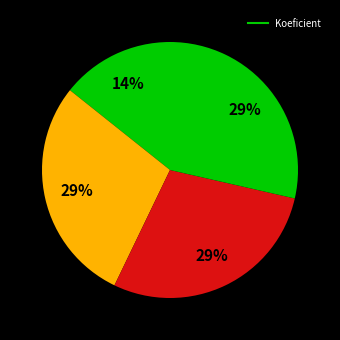

Is there any slice that represents more than half of the pie?

No